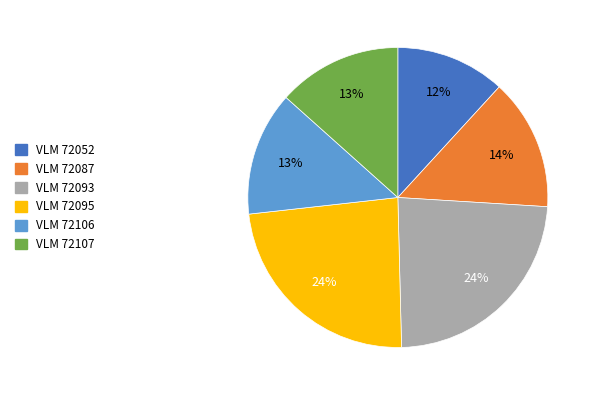

What percentage is the VLM 72095 slice, to the nearest percent?

24%